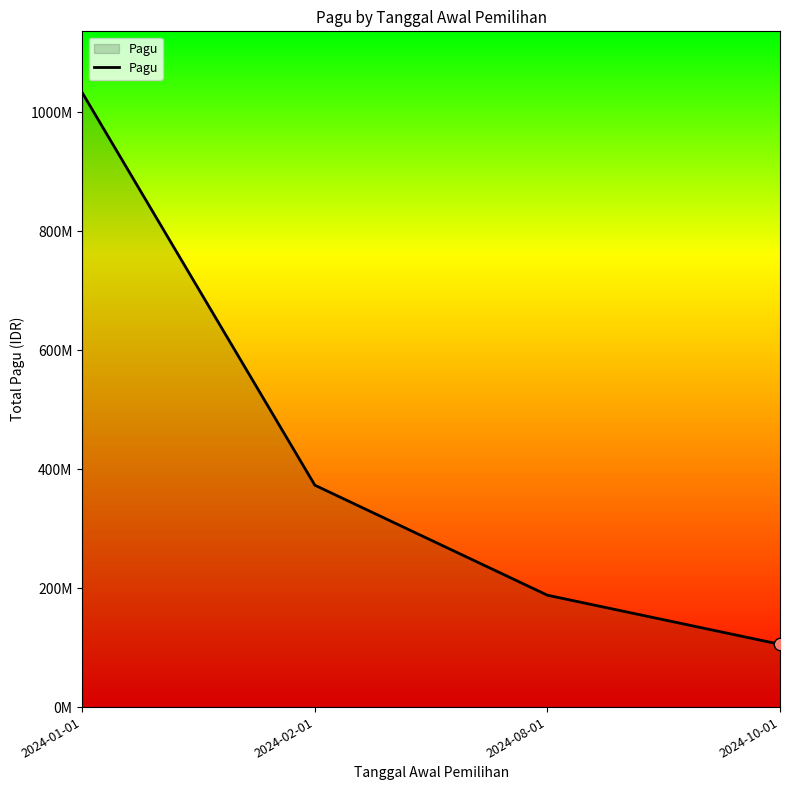

What is the change in value from 2024-01-01 to 2024-08-01?

-844403400